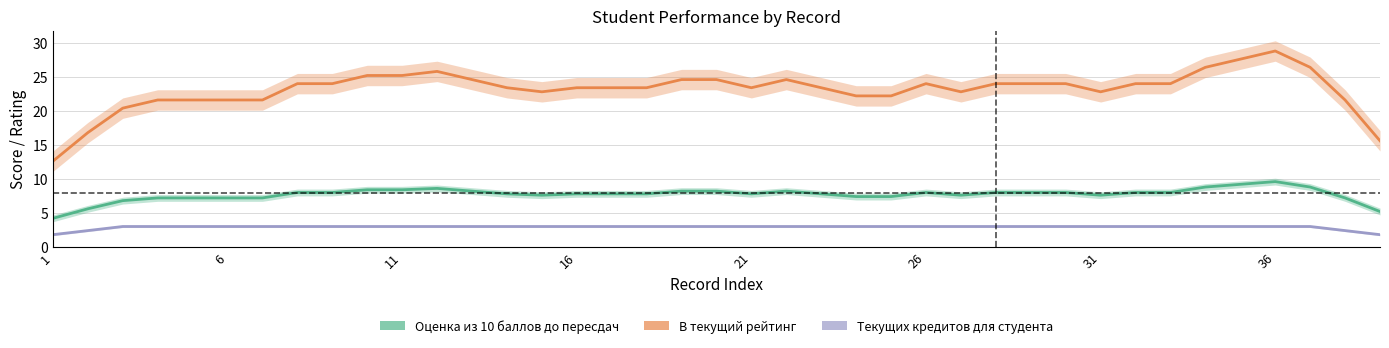

What is the value of the Оценка из 10 баллов до пересдач point at the 27th from the left?

7.2